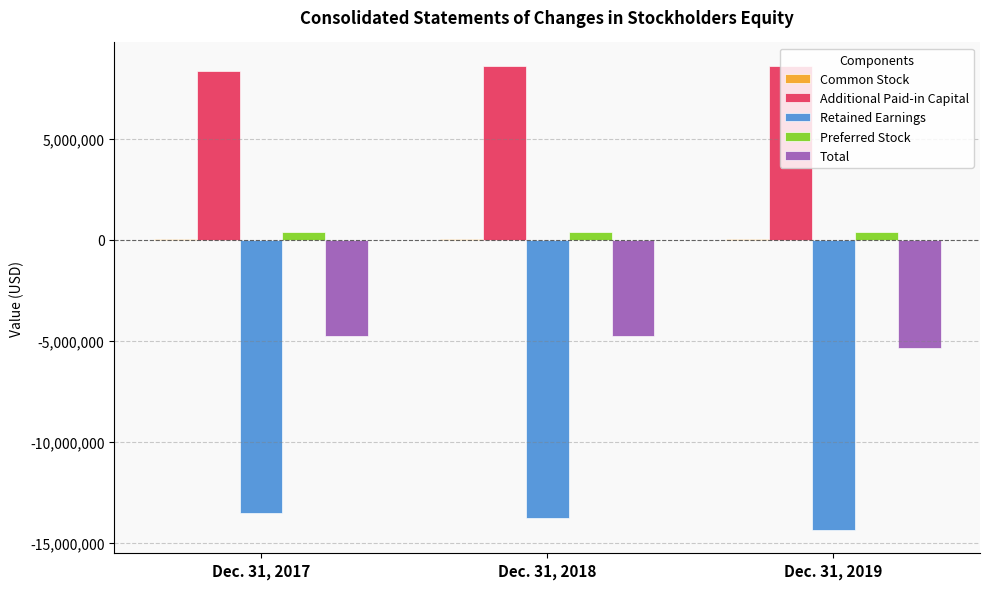

What is the sum of all Retained Earnings values?

-41678721